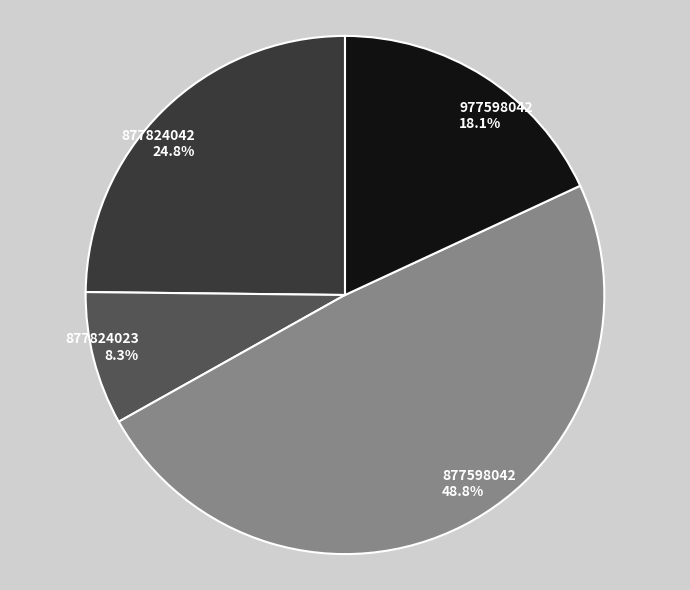

Is there any slice that represents more than half of the pie?

No